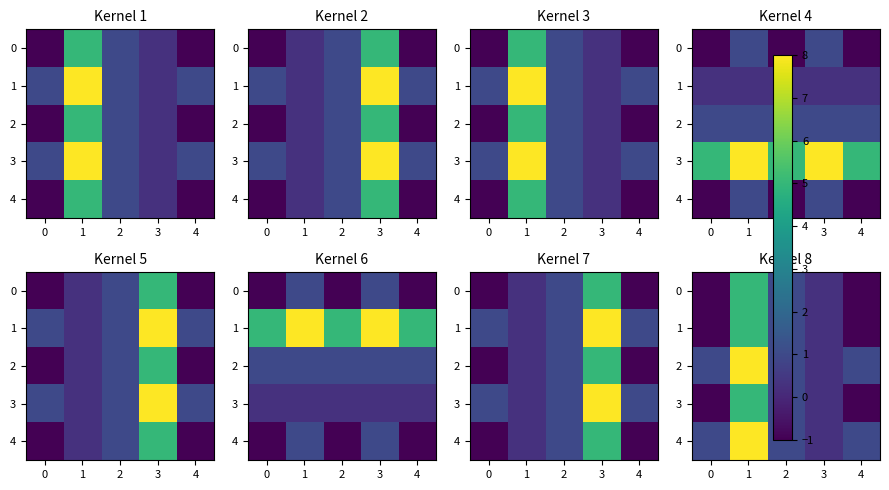

Count the number of data series in this chart.

5